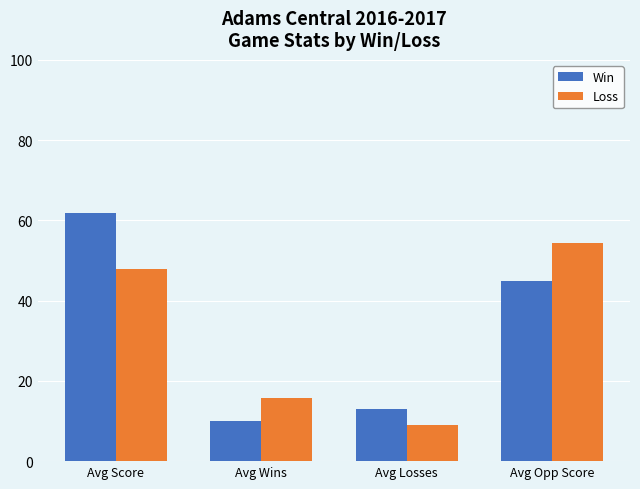

What is the total value across all series at Avg Wins?

25.7